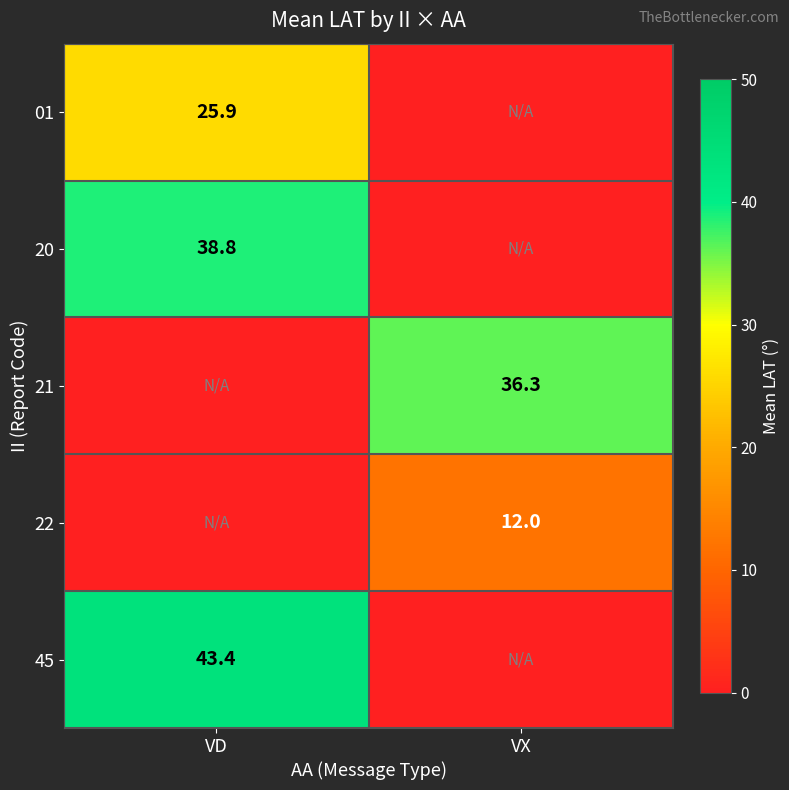

True or false: 45 has a value of 43.4 at VD.

True